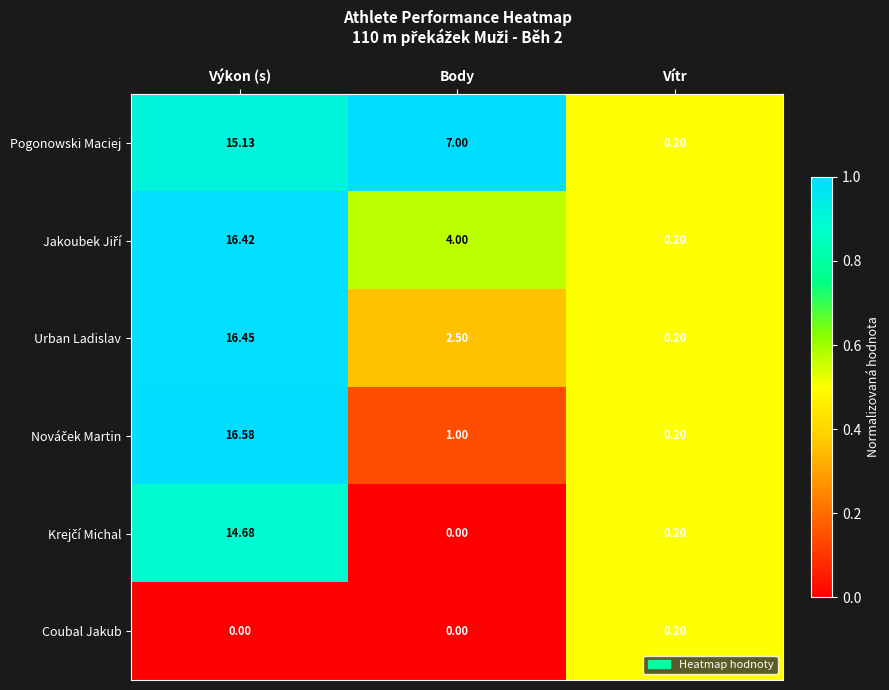

Which category has the lowest value in the Pogonowski Maciej series?

Vítr